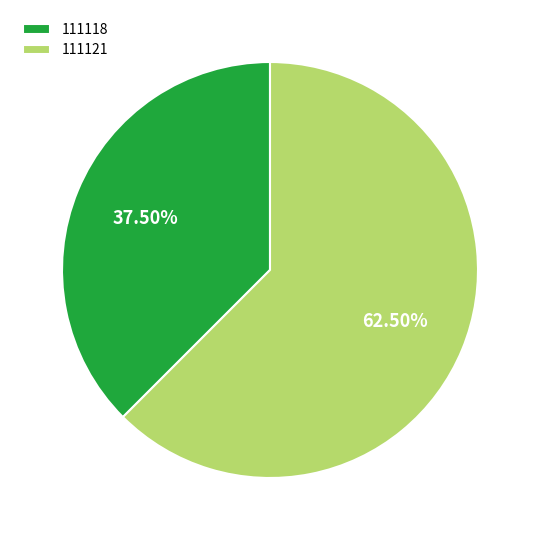

Is the sum of 111118 and 111121 greater than half?

Yes